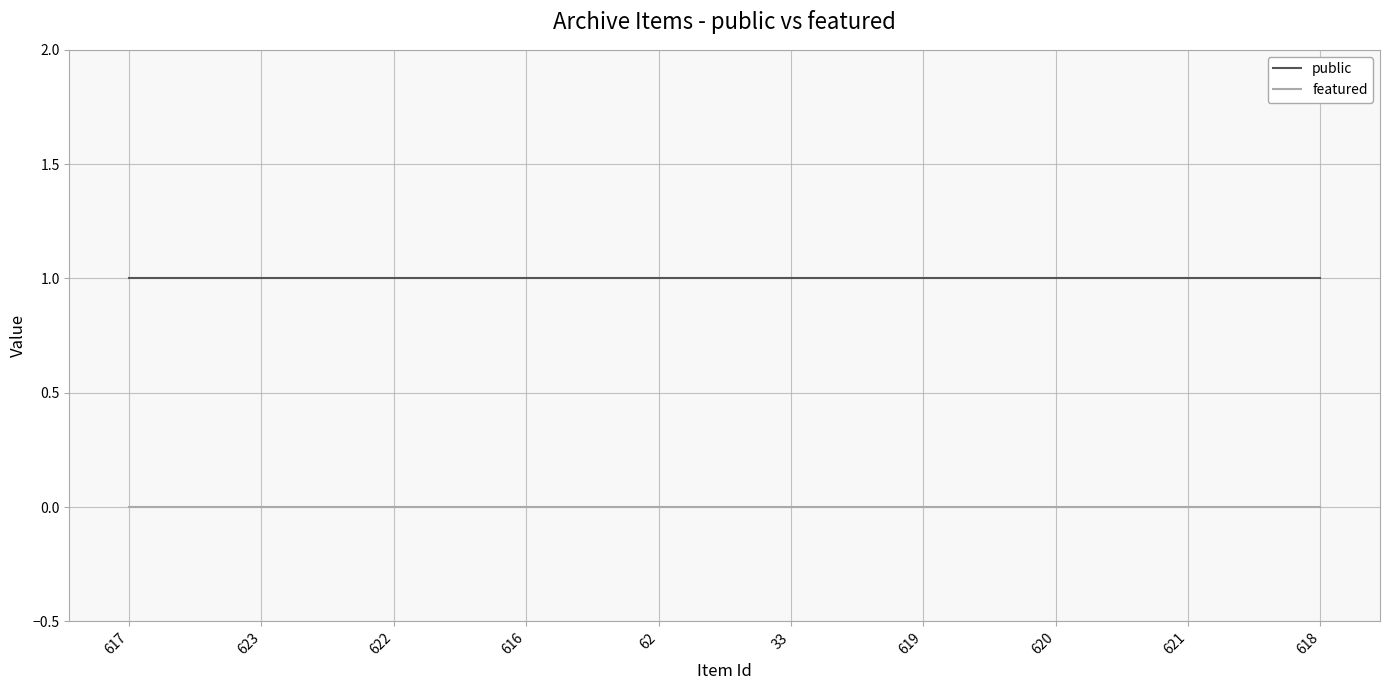

What are all the series names shown in the legend?

public, featured